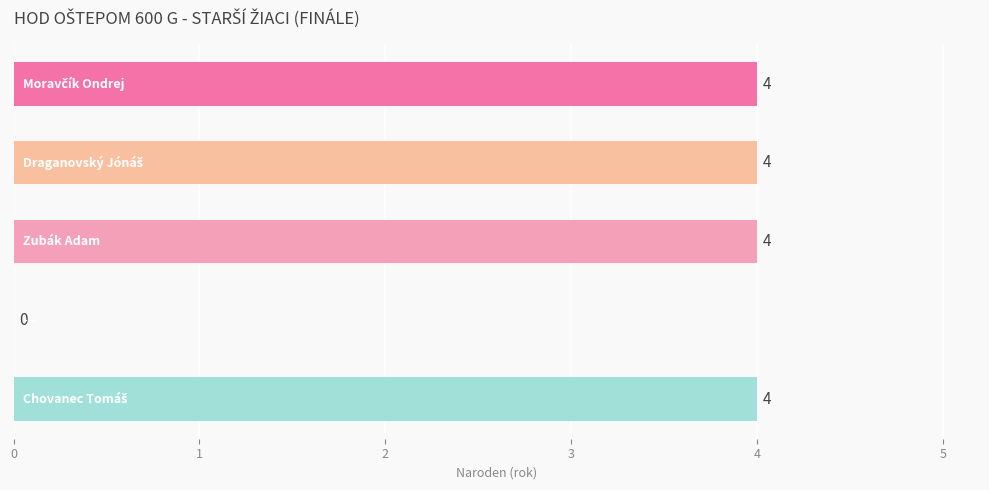

What is the sum of all values?

16